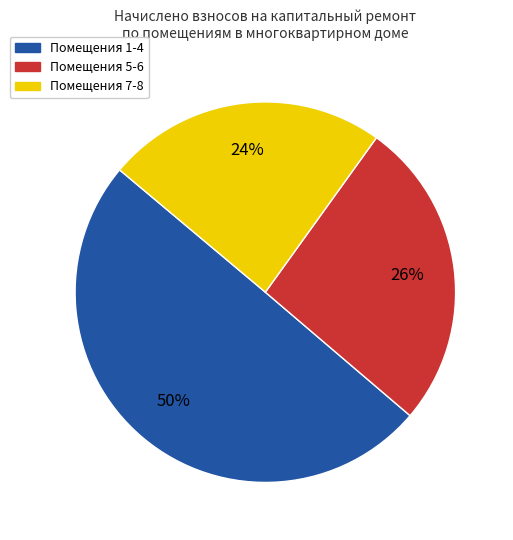

Is there any slice that represents more than half of the pie?

No